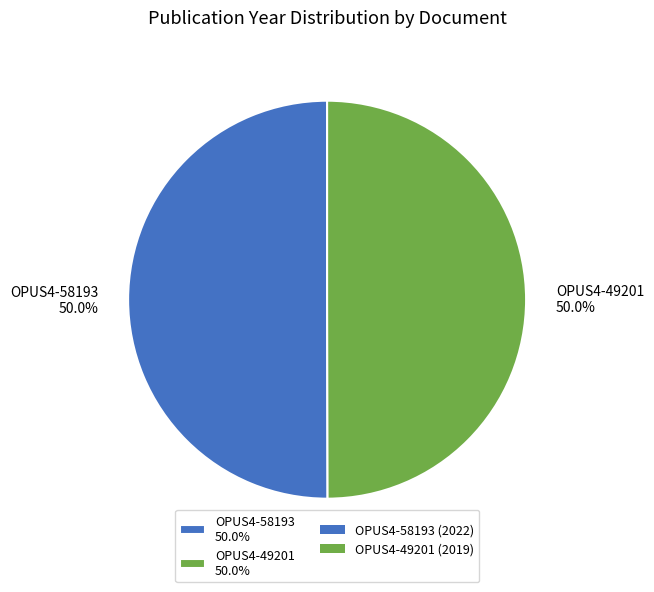

The OPUS4-49201 slice represents 59% of the pie. True or false?

False